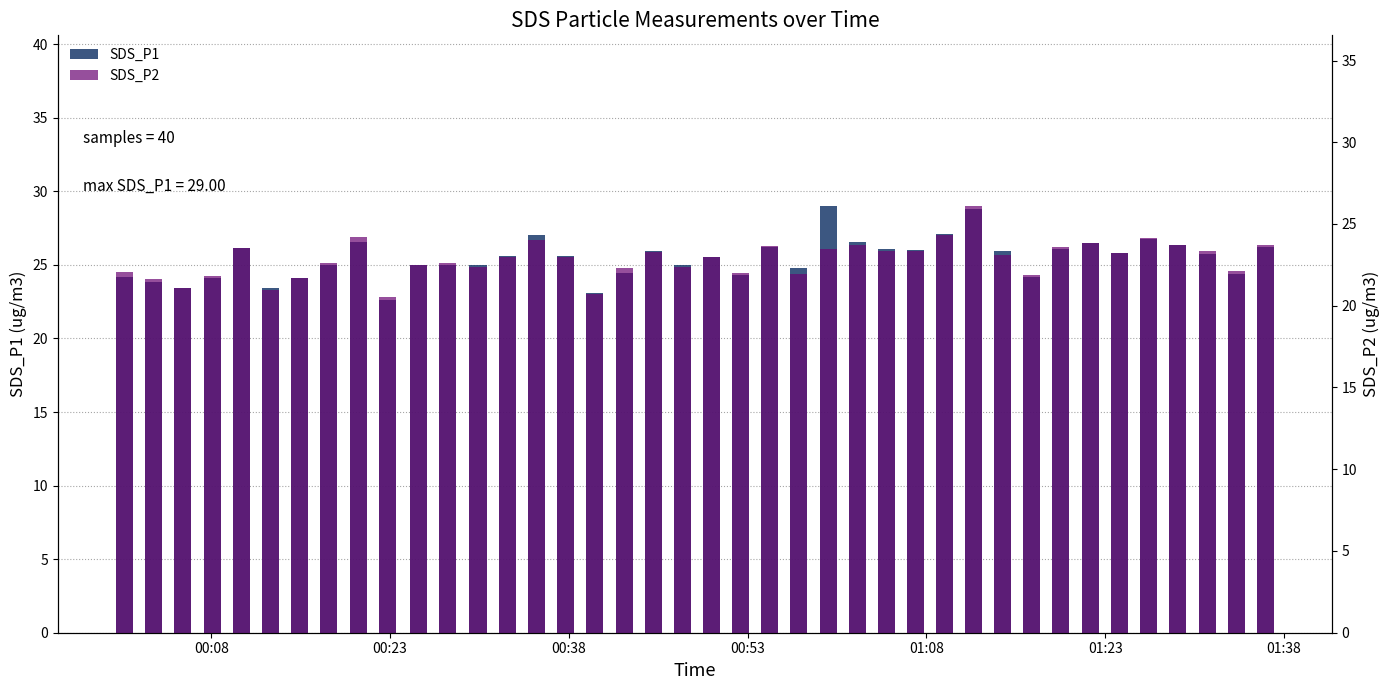

What is the minimum value shown in the chart?

20.5